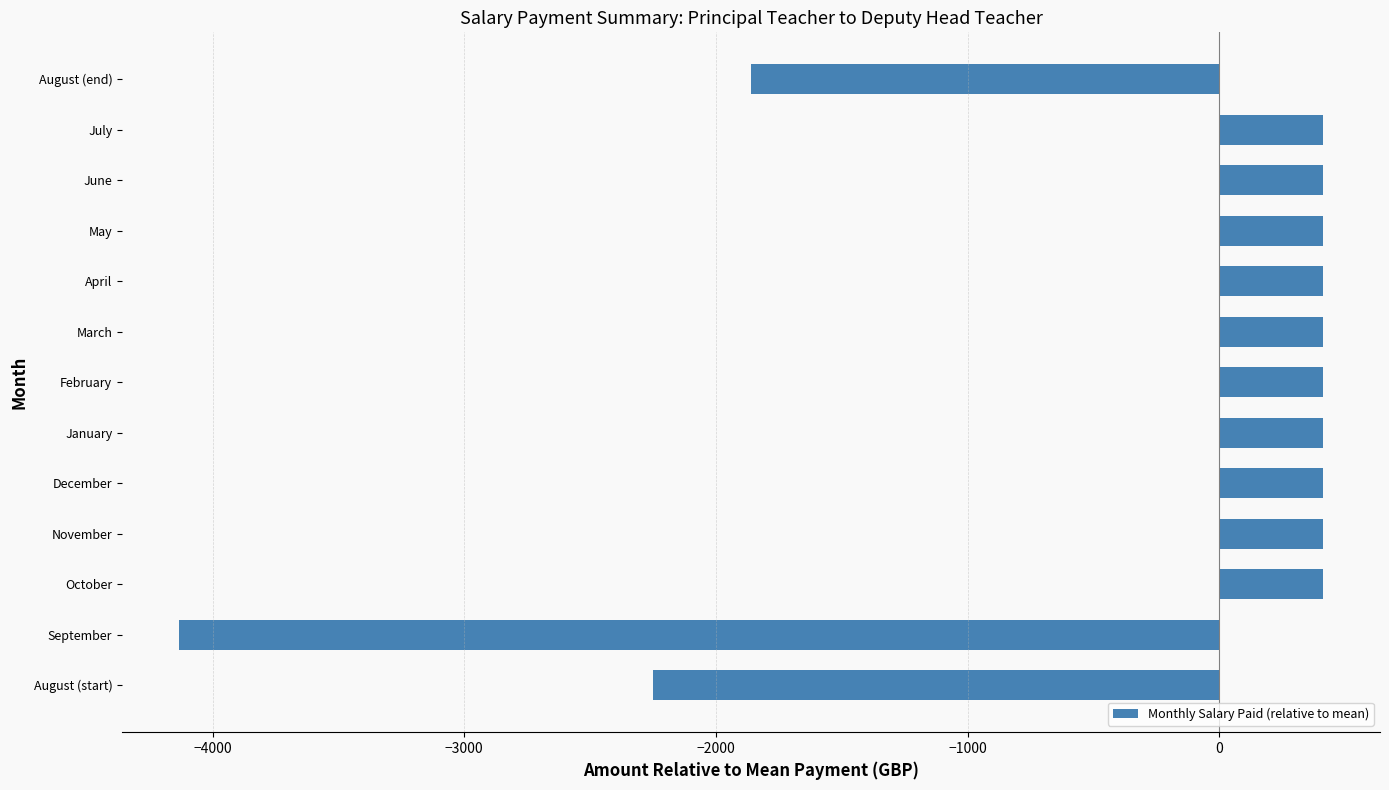

What is the sum of all values?

-4132.3